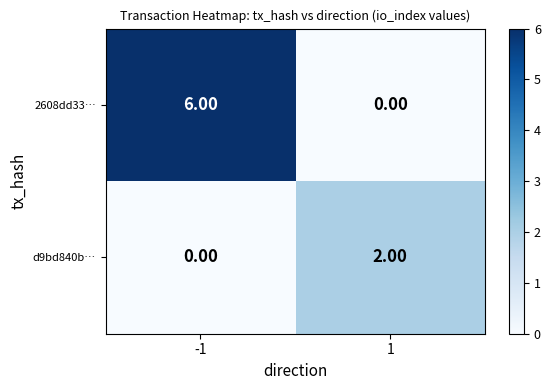

Rank the series by their average value, from highest to lowest.

2608dd33…, d9bd840b…